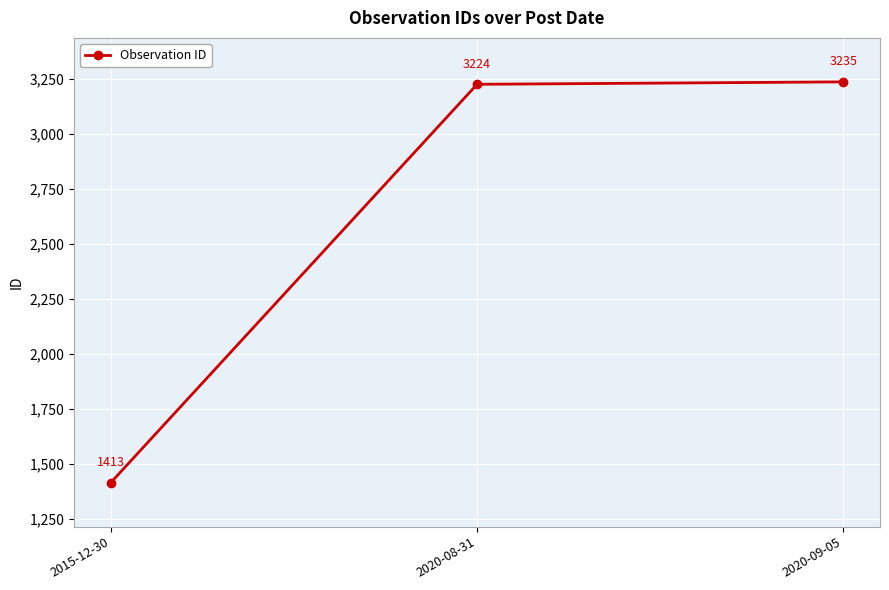

List the labels in order of value, smallest first.

2015-12-30, 2020-08-31, 2020-09-05